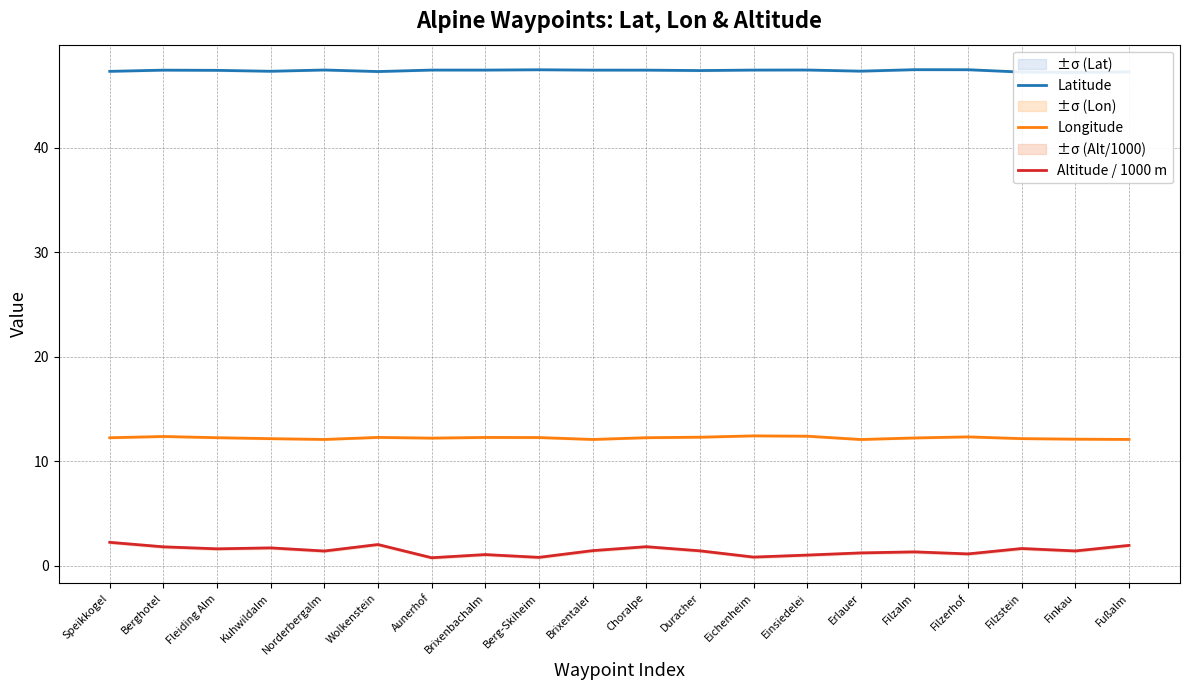

Between Kuhwildalm and Duracher, which is larger?

Duracher